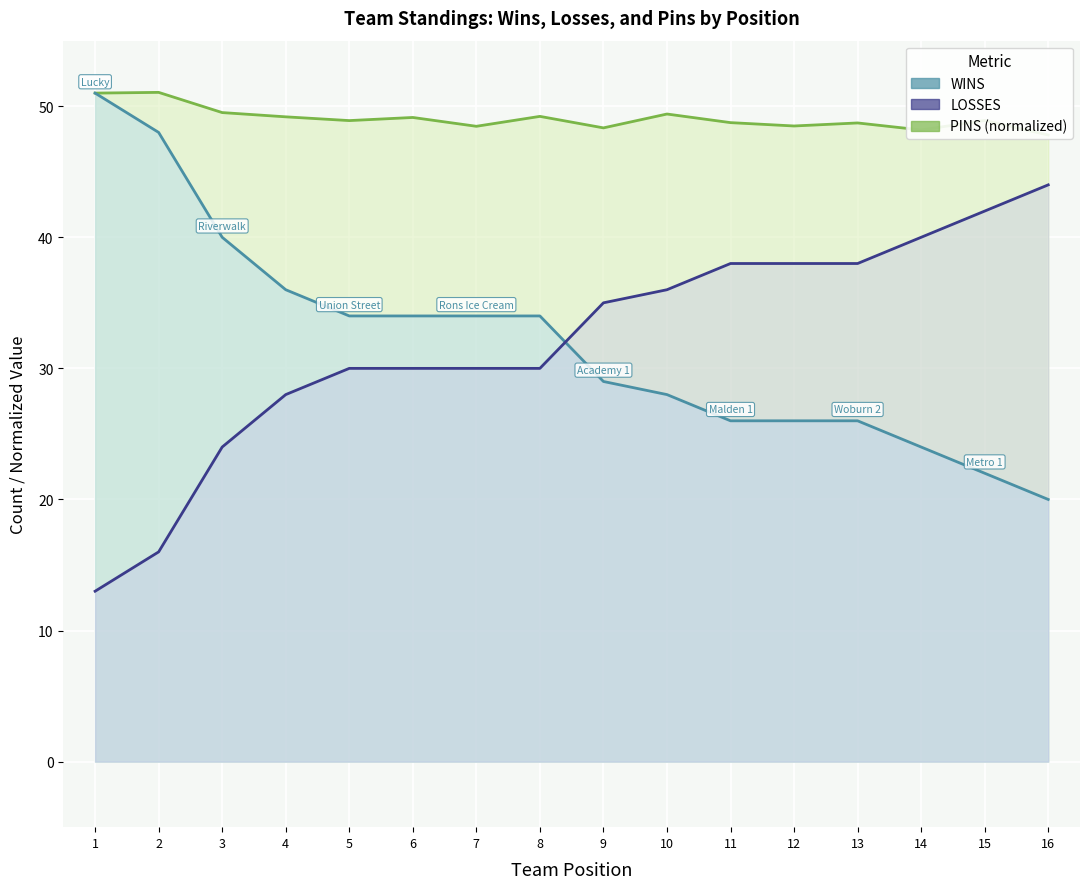

Reading left to right, transcribe all the data shown in this chart.

PINS (normalized): 51.0	51.1	49.5	49.2	48.9	49.1	48.5	49.2	48.3	49.4	48.7	48.5	48.7	48.2	48.9	47.8
WINS: 51.0	48.0	40.0	36.0	34.0	34.0	34.0	34.0	29.0	28.0	26.0	26.0	26.0	24.0	22.0	20.0
LOSSES: 13.0	16.0	24.0	28.0	30.0	30.0	30.0	30.0	35.0	36.0	38.0	38.0	38.0	40.0	42.0	44.0